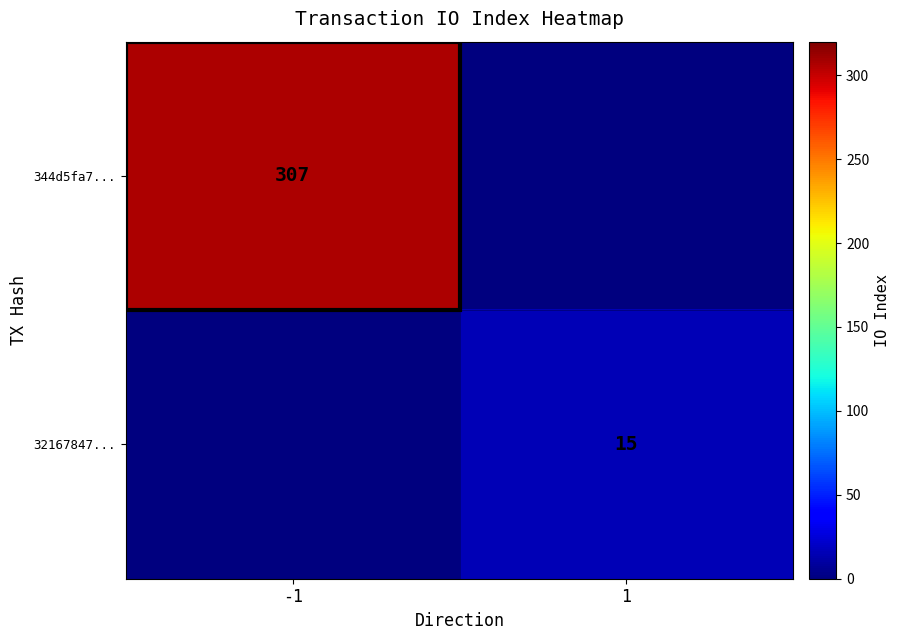

Is it true that 344d5fa7... equals 307 at -1?

True